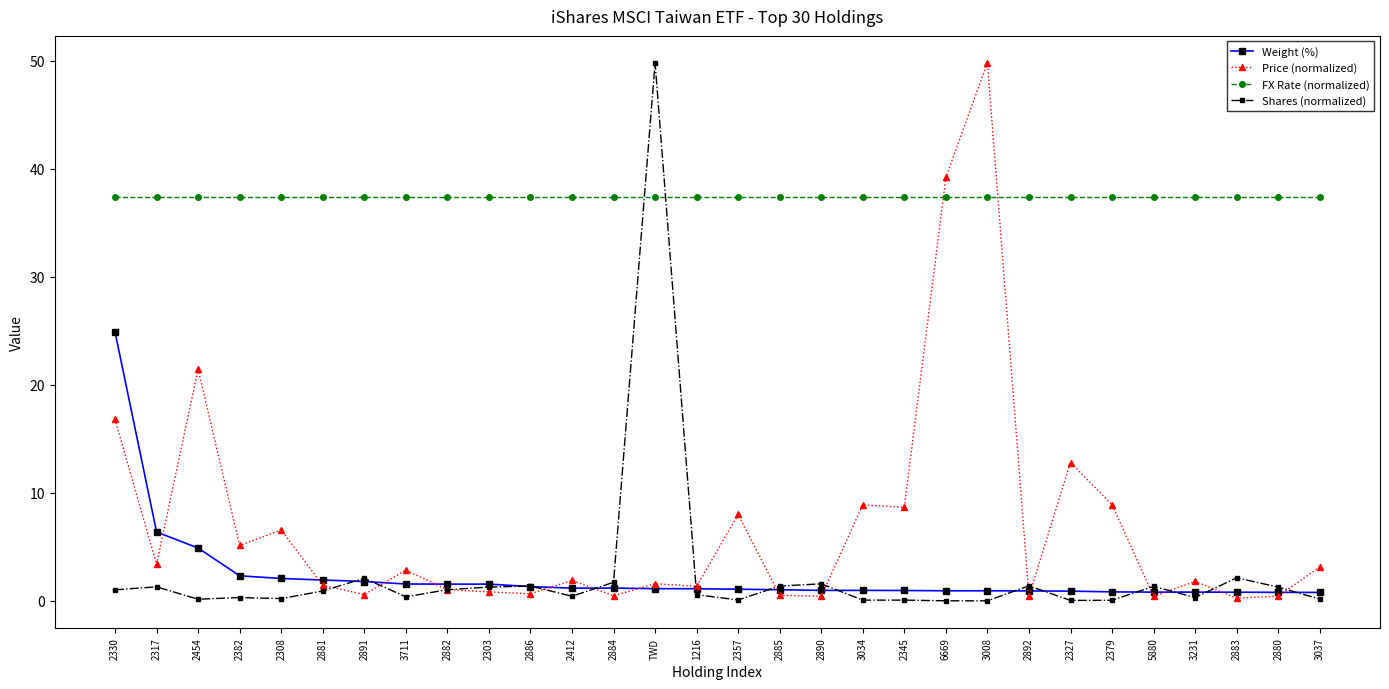

Is it true that Weight (%) equals 1.9 at 2881?

True